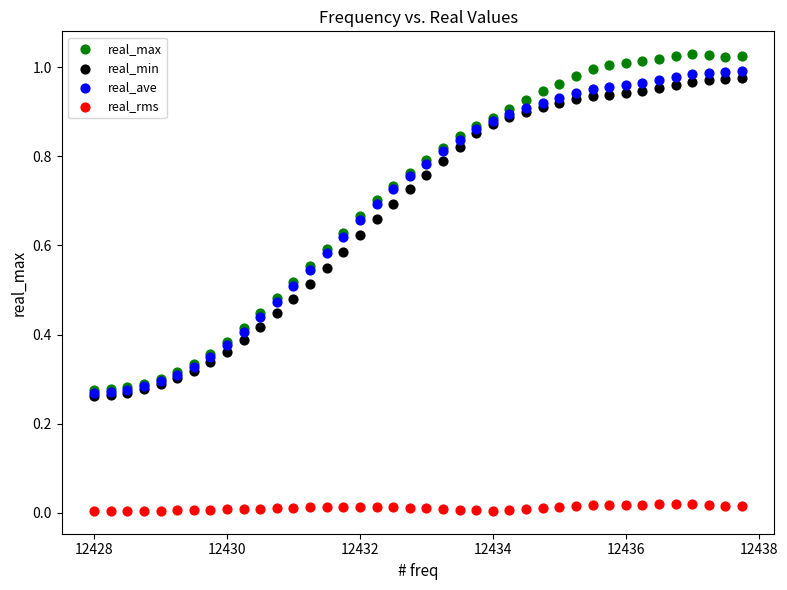

What are all the series names shown in the legend?

real_max, real_min, real_ave, real_rms